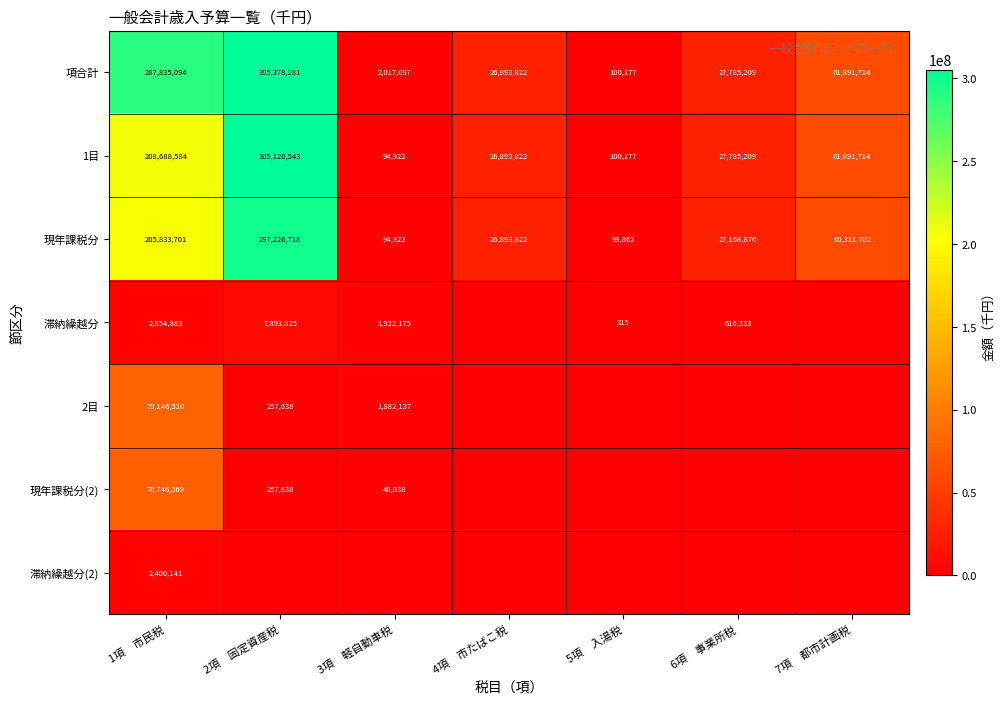

At how many categories does at least one series exceed 95218197?

2